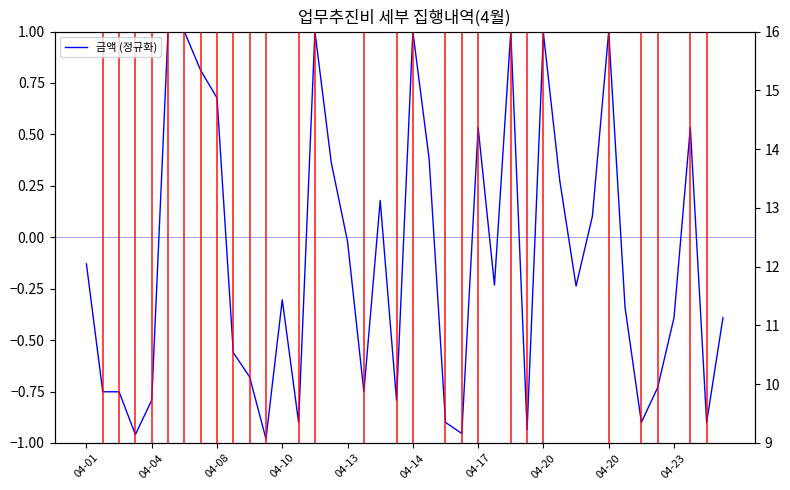

What is the average value of the 금액 (원) series?

10.3